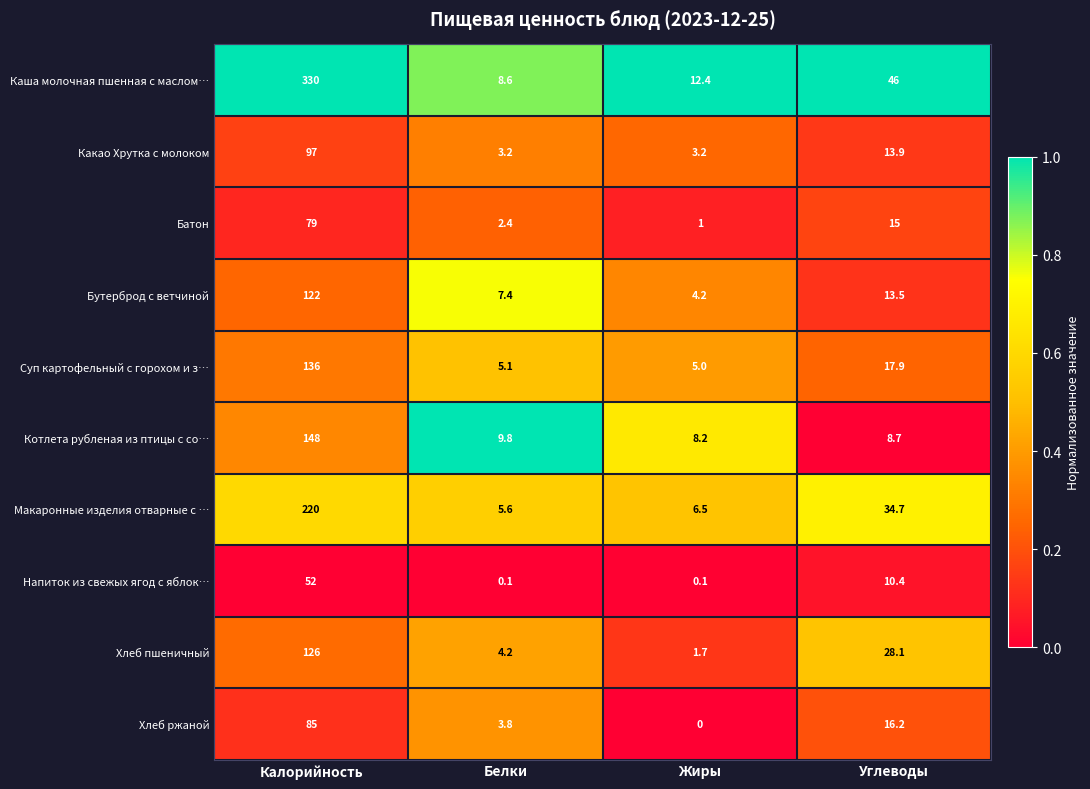

Count the number of categories in the chart.

4